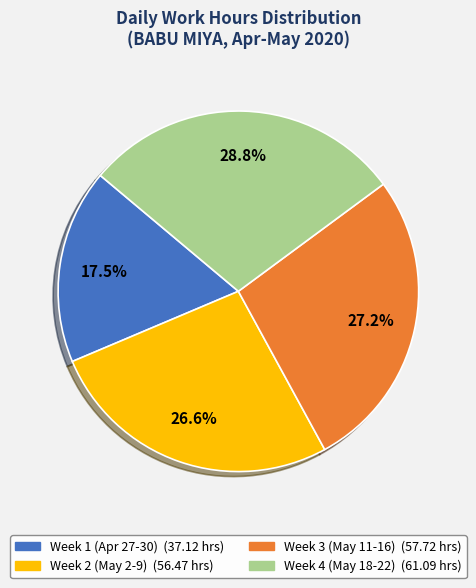

Is there a majority slice in this chart?

No